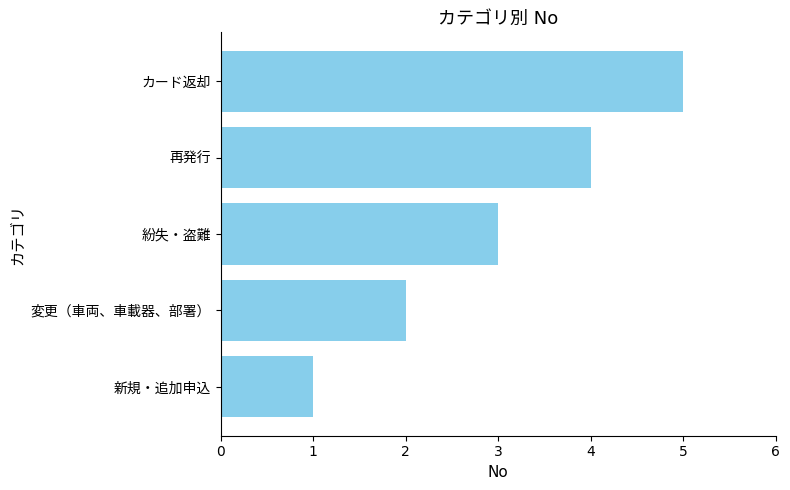

What is the sum of all values?

15